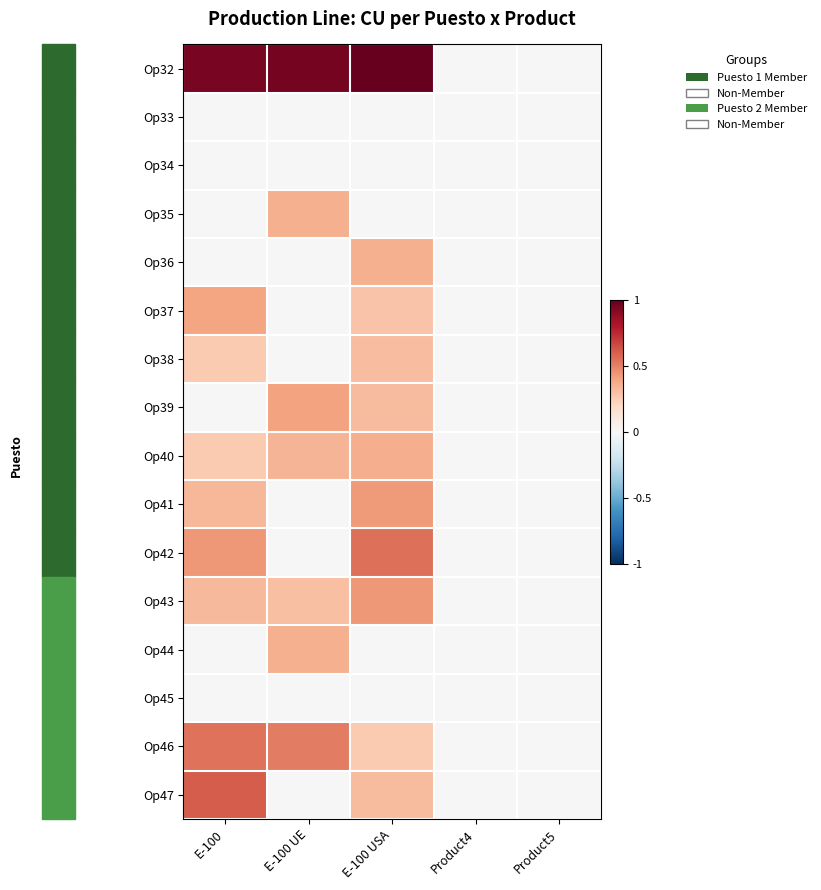

Between E-100 USA and Product5, which series saw the biggest shift?

Op32